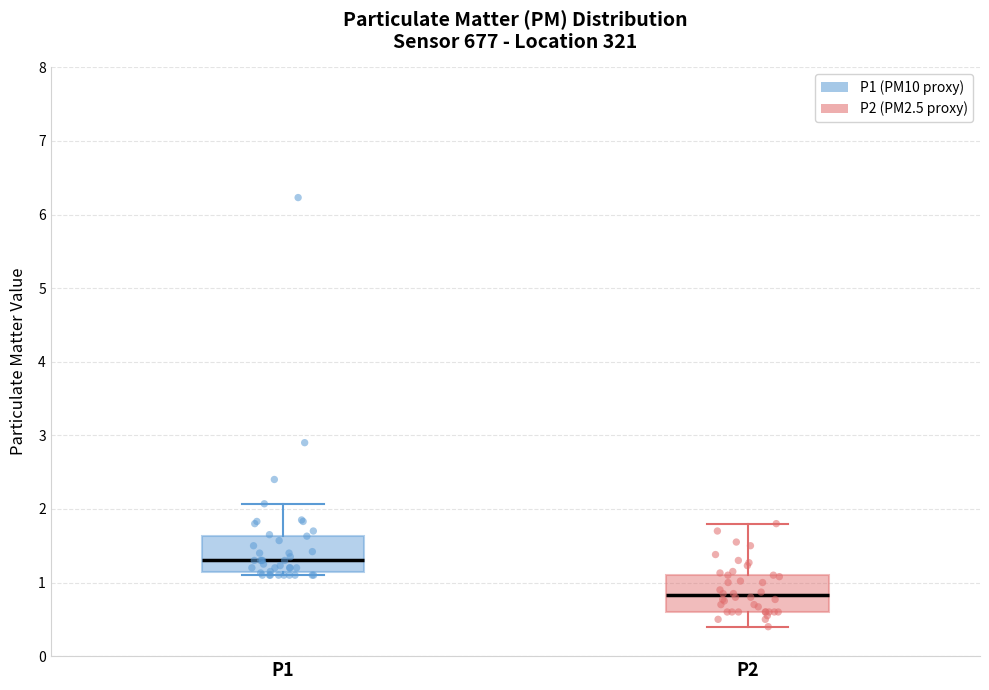

Reading left to right, read every box against the y-axis: the position of its median line, the range the box covers, and the ends of its whiskers. The values are not printed on the chart, so give them approximately, as read against the axis.

P1: median 1.3, box 1.1 to 1.6, whiskers 1.1 (just below the box's lower edge) to 2.1
P2: median 0.8, box 0.6 to 1.1, whiskers 0.4 to 1.8